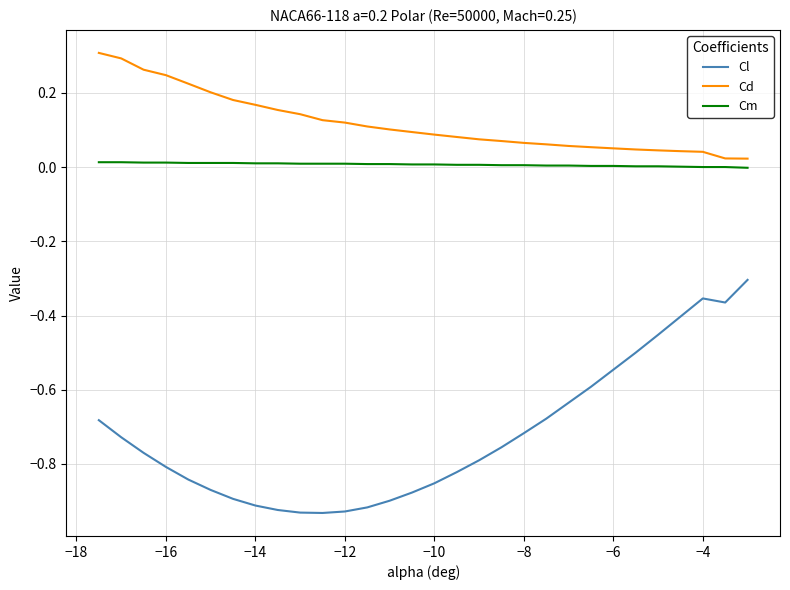

What is the difference between the maximum and minimum values in the Cl series?

0.6